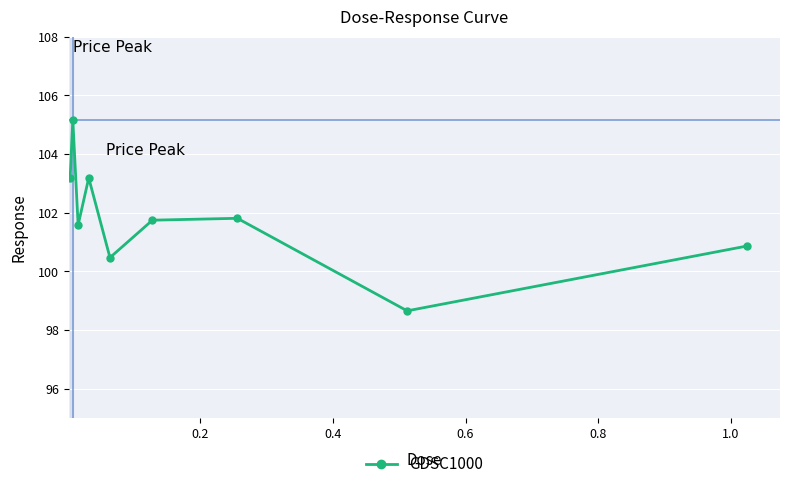

What is the sum of all values?

916.6